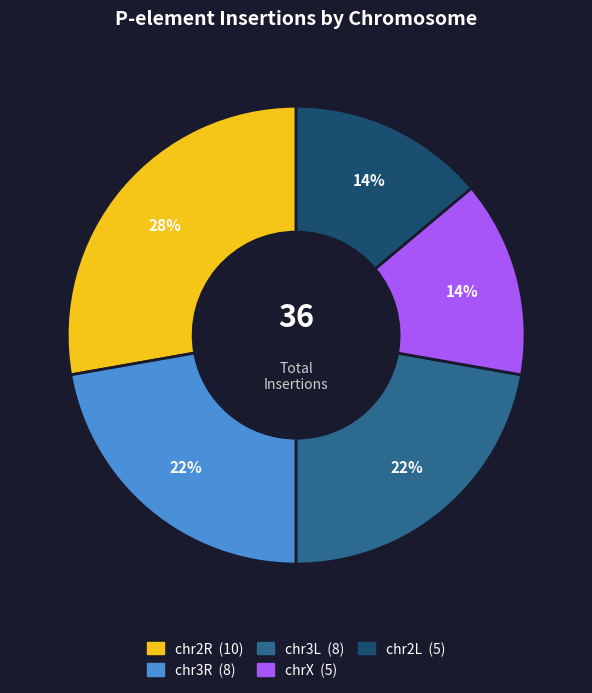

Does chrX account for over 50% of the chart?

No